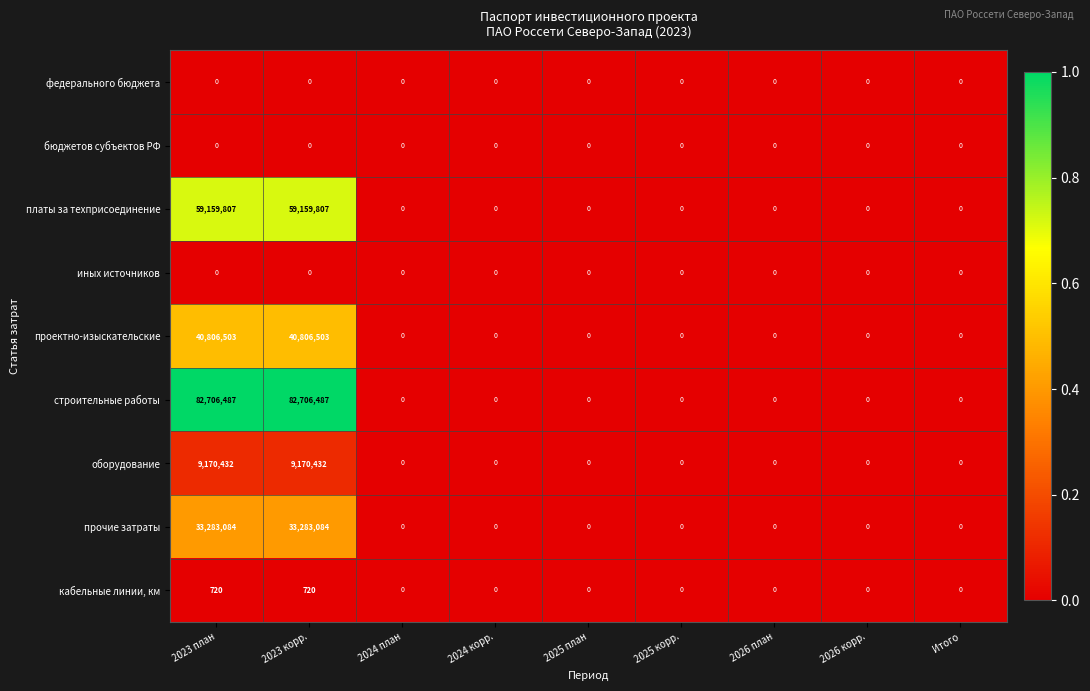

Which series has the largest total across all categories?

строительные работы